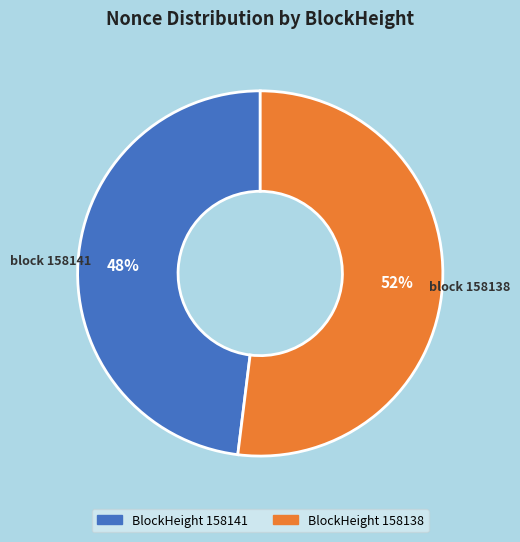

Does any single category account for the majority?

Yes